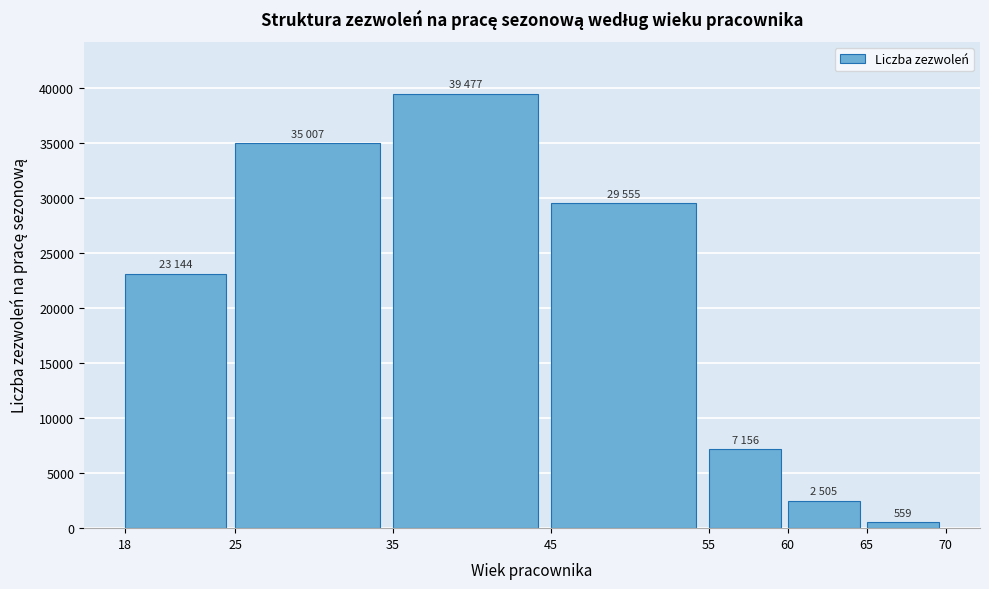

Reading right to left, what are all the values shown in this chart?

559	2505	7156	29555	39477	35007	23144